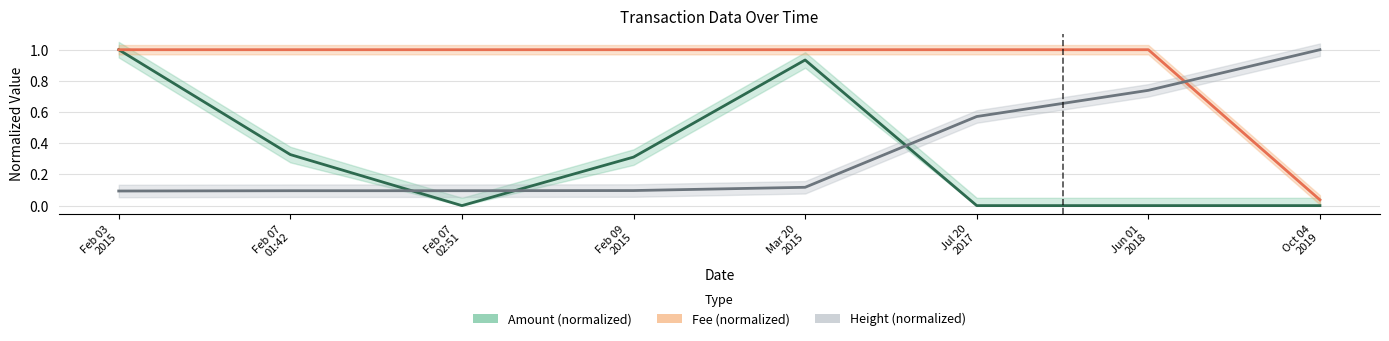

What are all the series names shown in the legend?

Amount (normalized), Fee (normalized), Height (normalized)